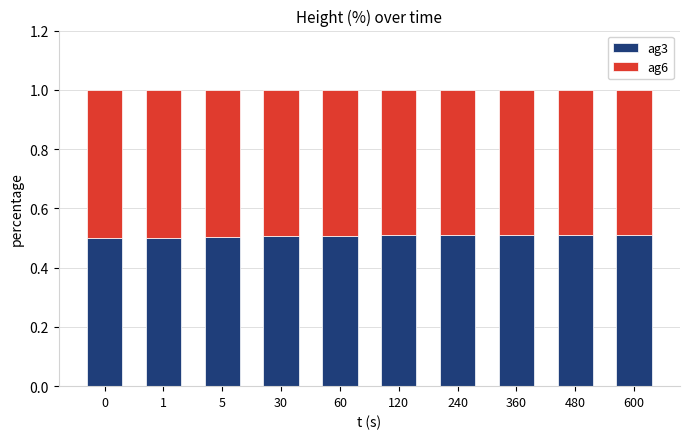

The value of ag3 at 360 is 0.3. True or false?

False